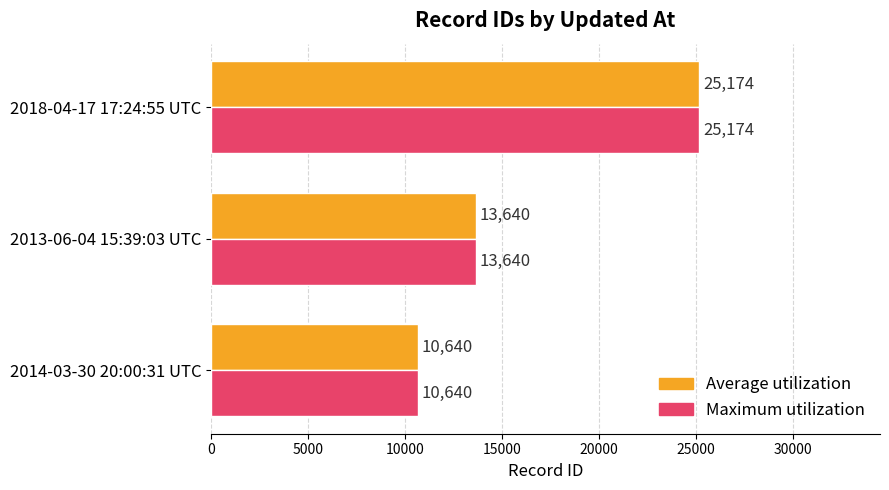

At which label does Maximum utilization reach its peak?

2018-04-17 17:24:55 UTC